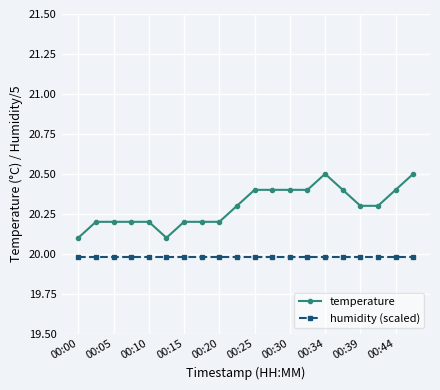

Which series has the widest spread of values?

temperature